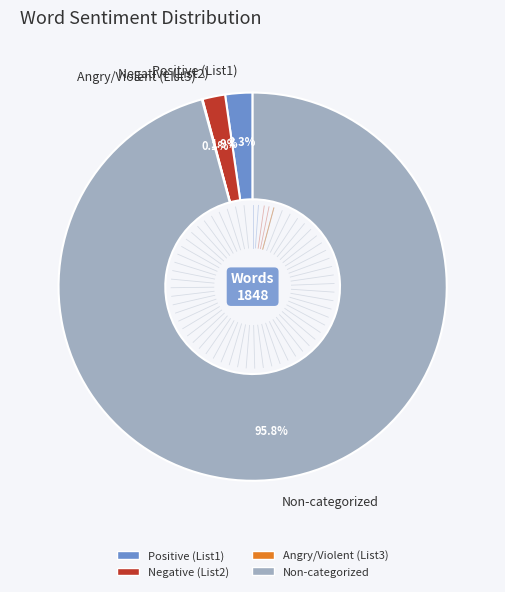

Is Negative (List2) the majority of the pie?

No